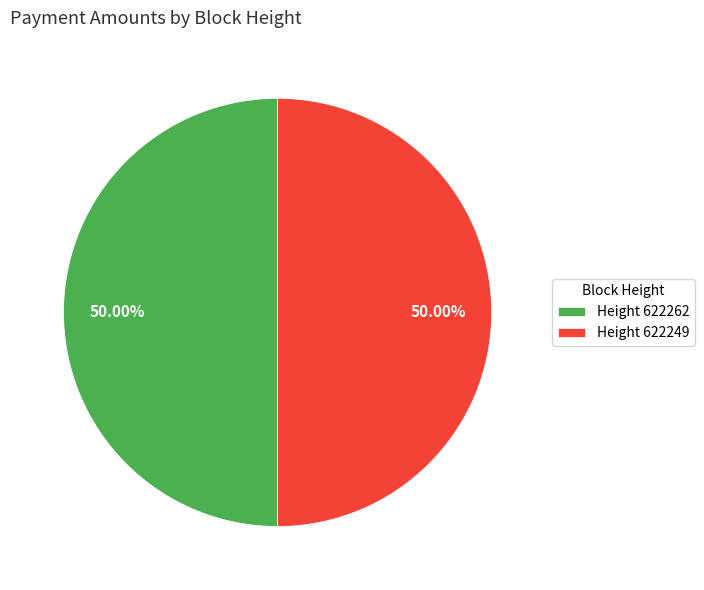

Combined, do Height 622262 and Height 622249 account for over 50%?

Yes